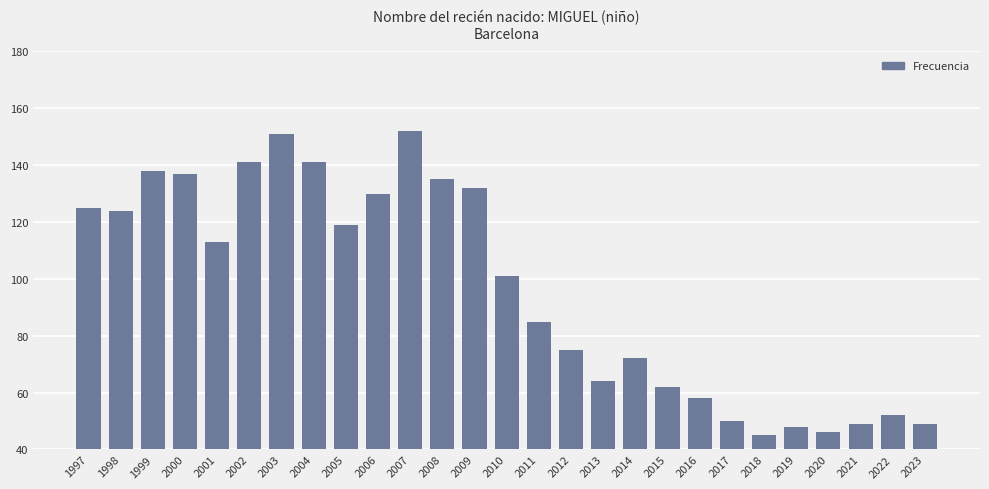

Between 2012 and 2000, which is larger?

2000